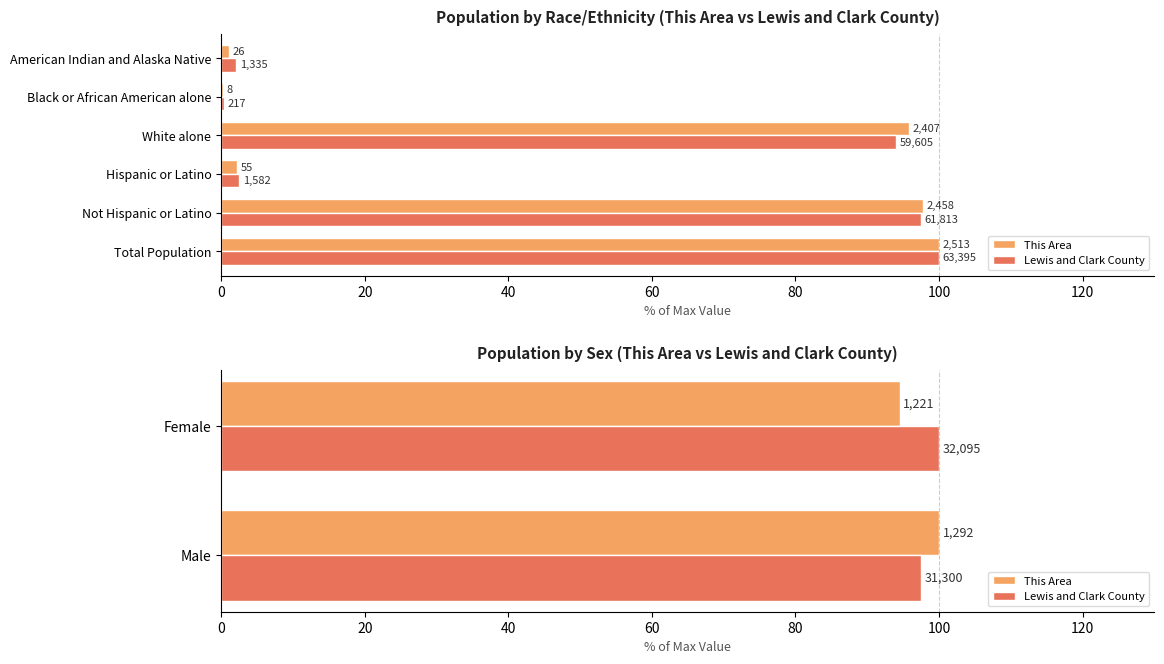

At how many categories does at least one series exceed 95?

2